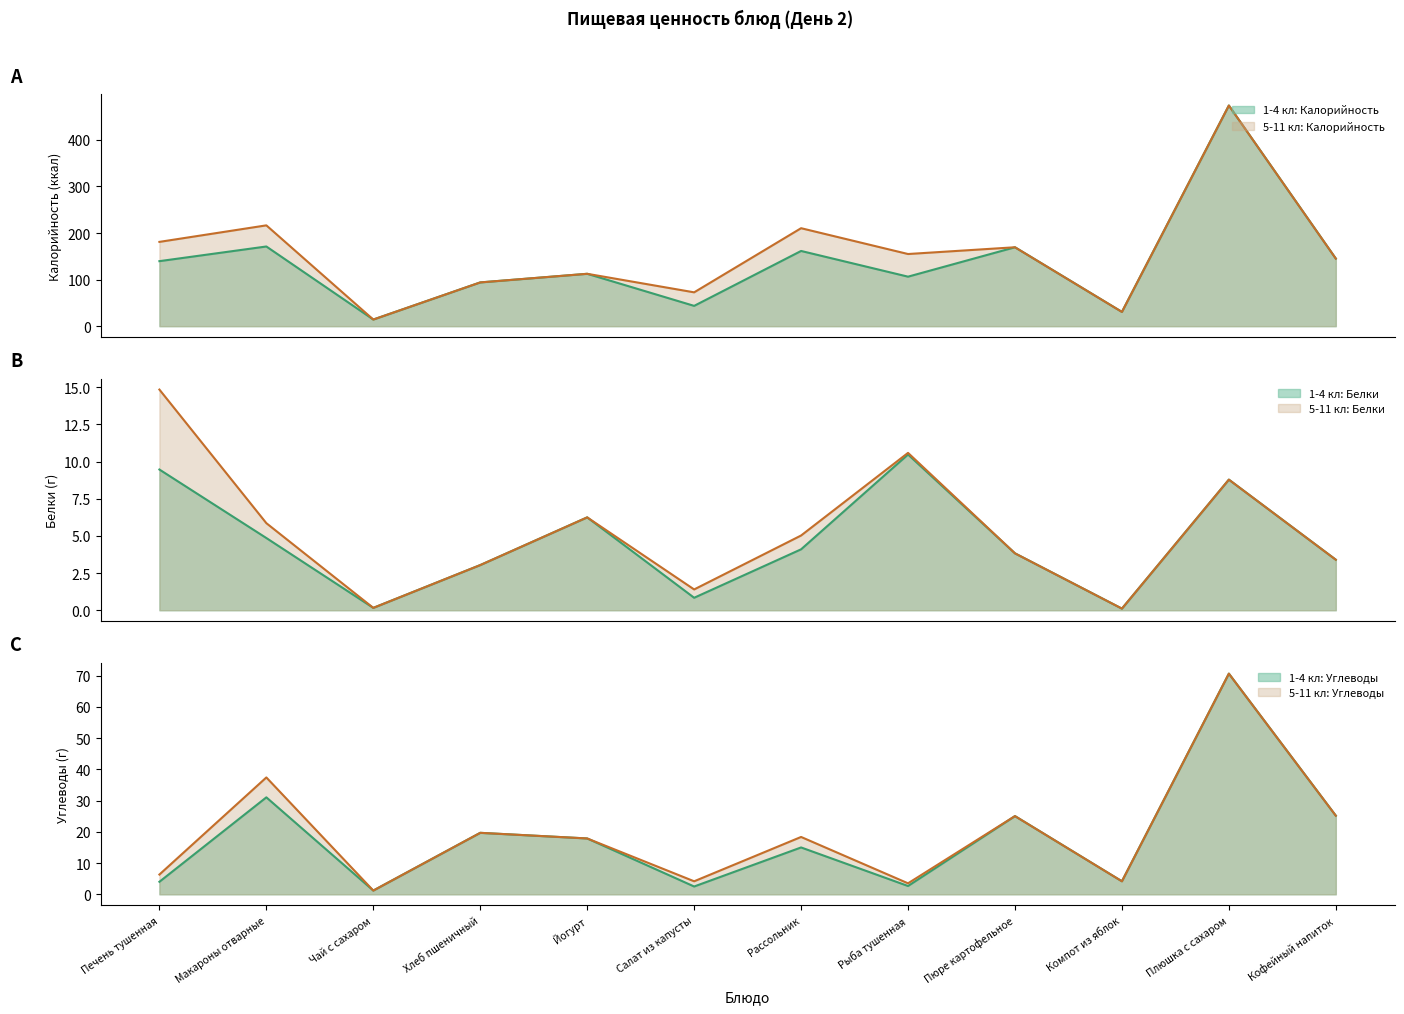

Between Печень тушенная and Рассольник, which series saw the biggest shift?

5-11 кл: Калорийность